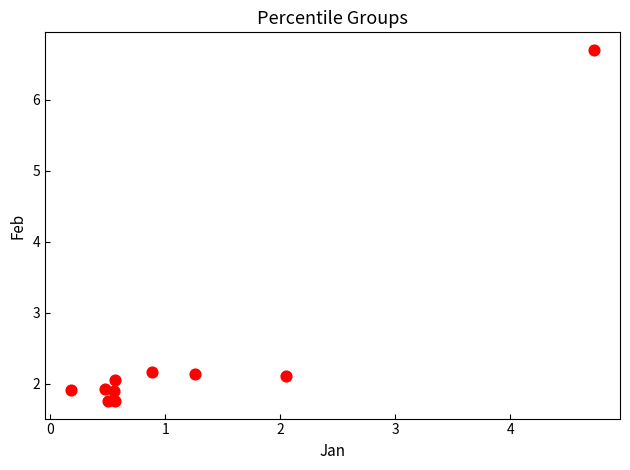

What is the range of Y values (max minus min)?

4.9